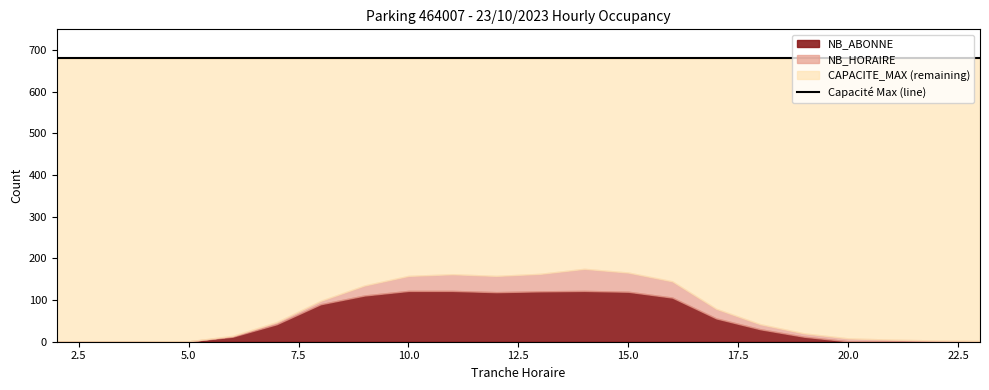

How many data points does each series have?

22